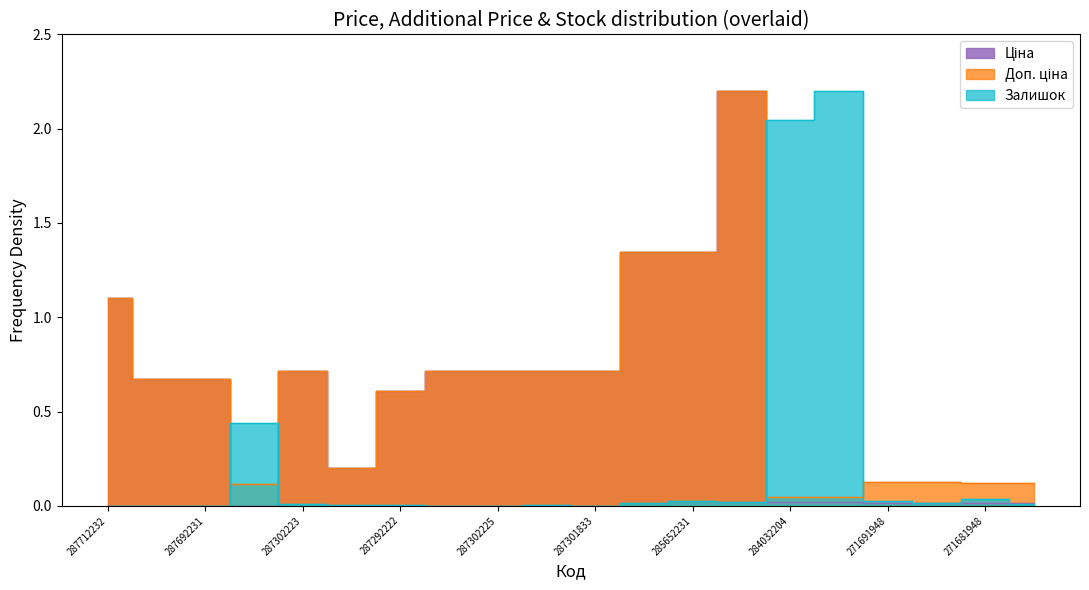

What is the label of the 19th point from the left?

271681948